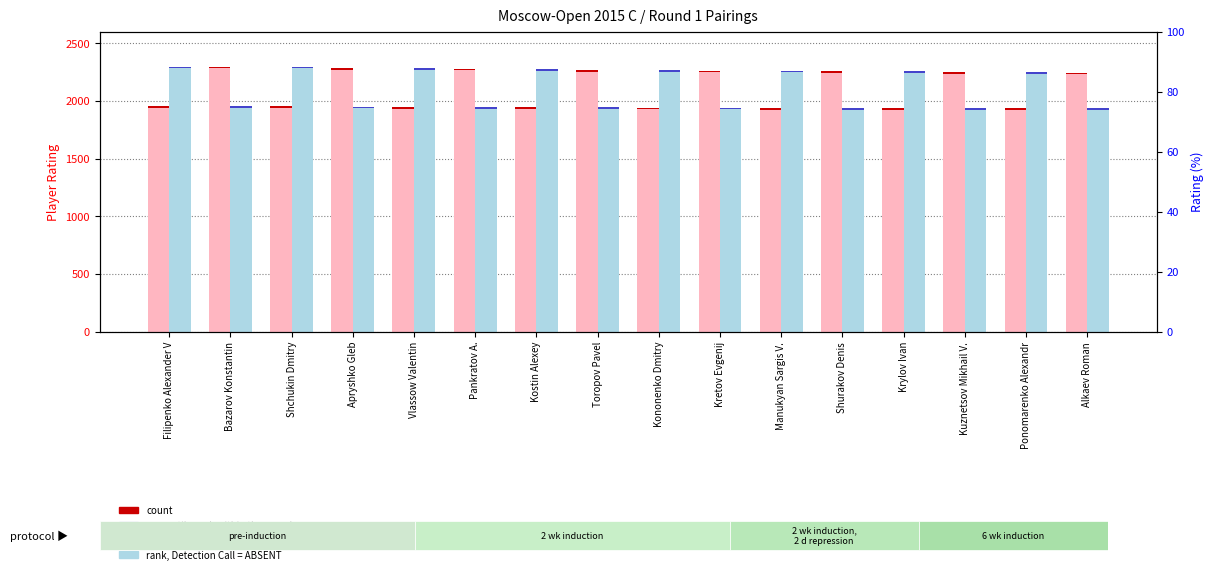

What is the maximum value shown in the chart?

2298